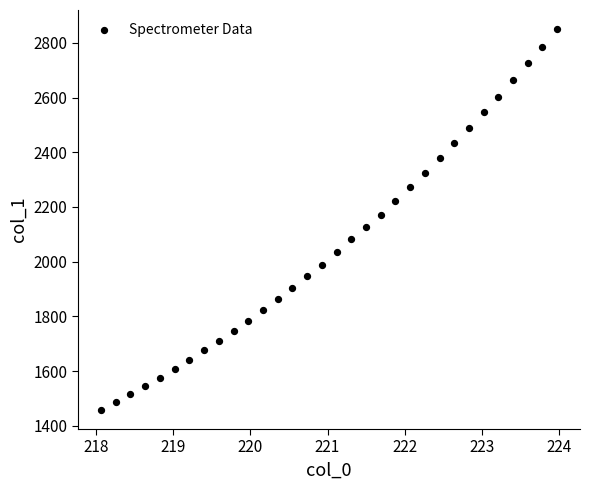

What is the range of Y values (max minus min)?

1392.7